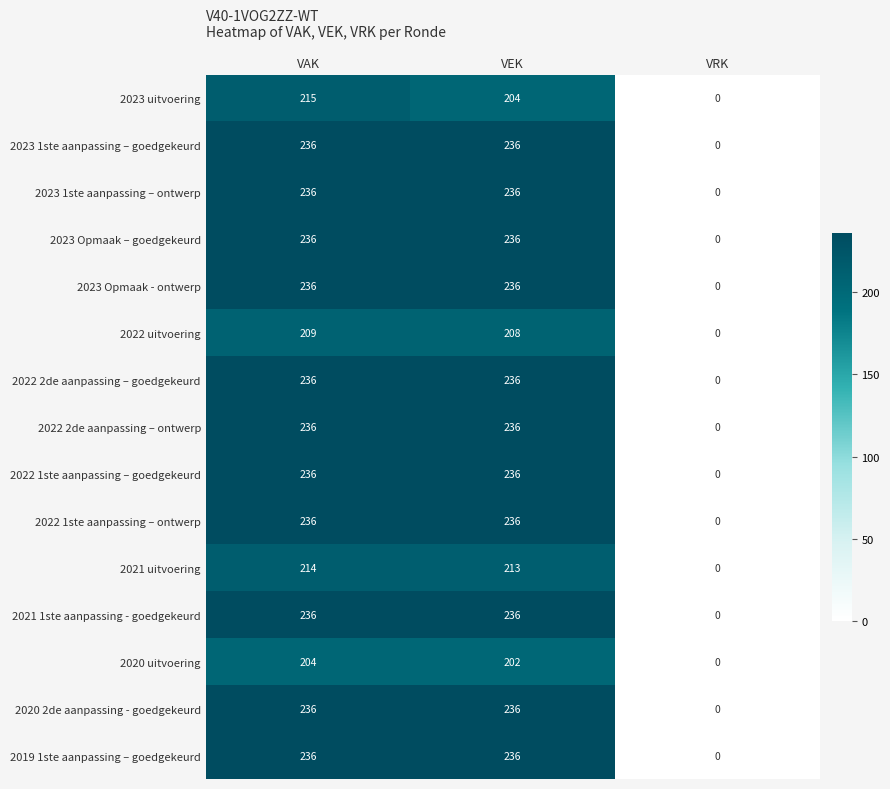

What is the difference between the maximum and minimum values in the 2022 1ste aanpassing – goedgekeurd series?

236